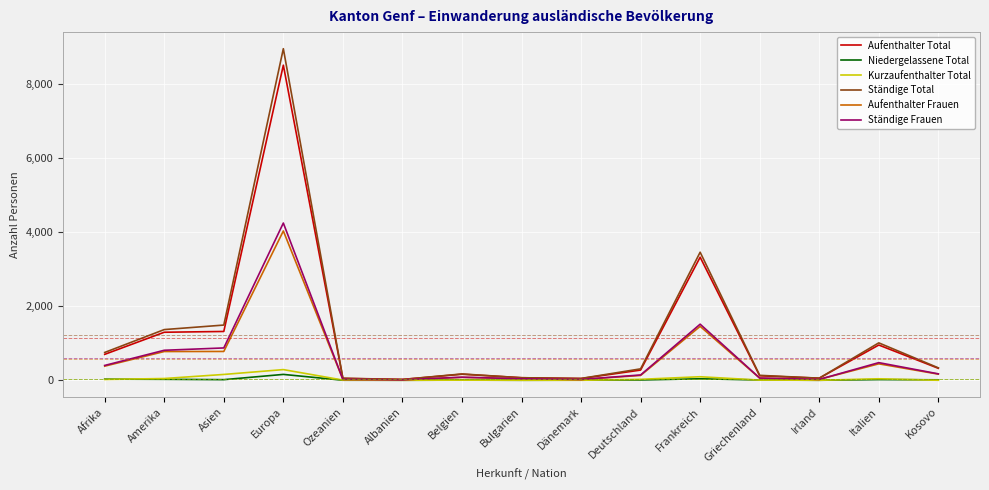

At which label is Ständige Frauen closest to 2130?

Frankreich